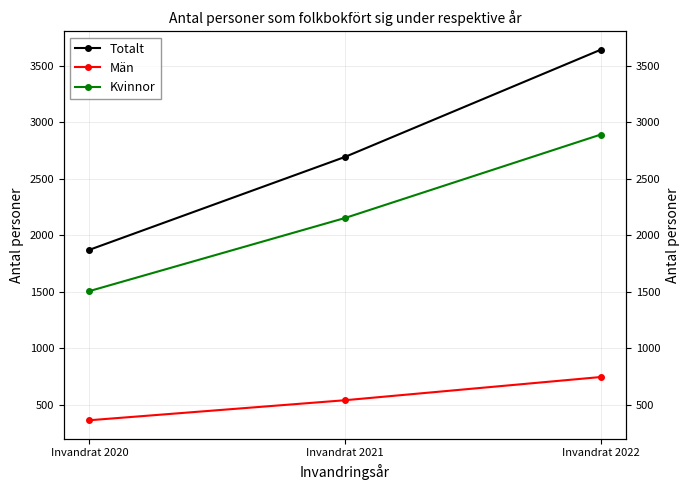

Between Invandrat 2020 and Invandrat 2022, which is larger?

Invandrat 2022